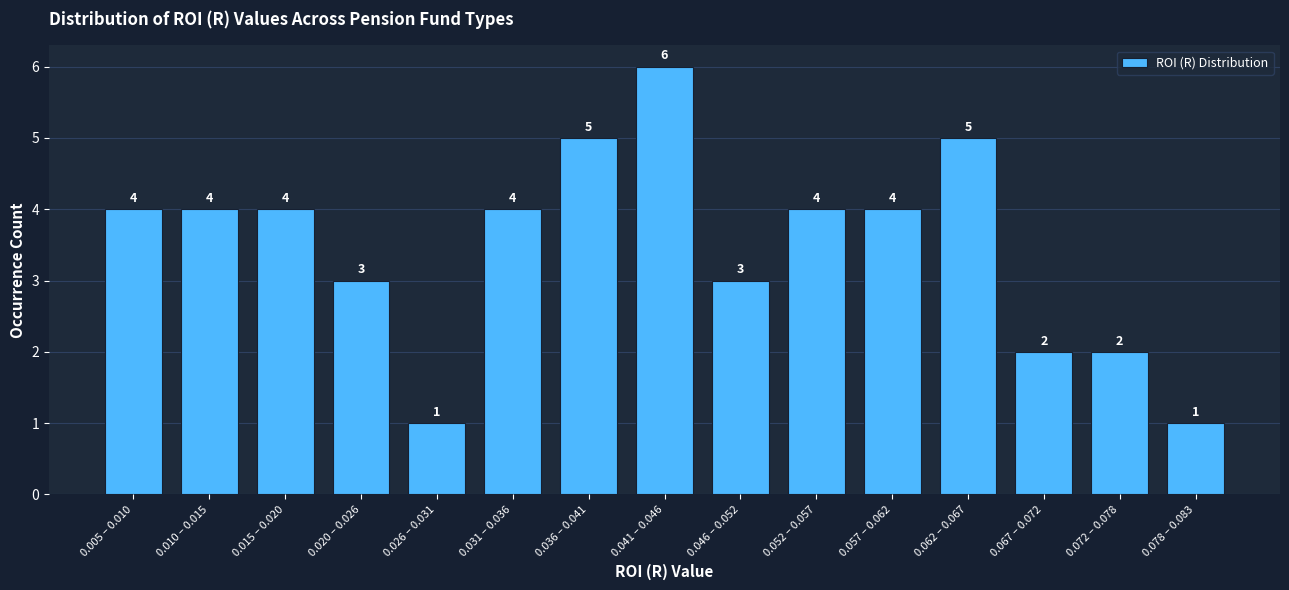

Reading left to right, what are all the values shown in this chart?

4	4	4	3	1	4	5	6	3	4	4	5	2	2	1